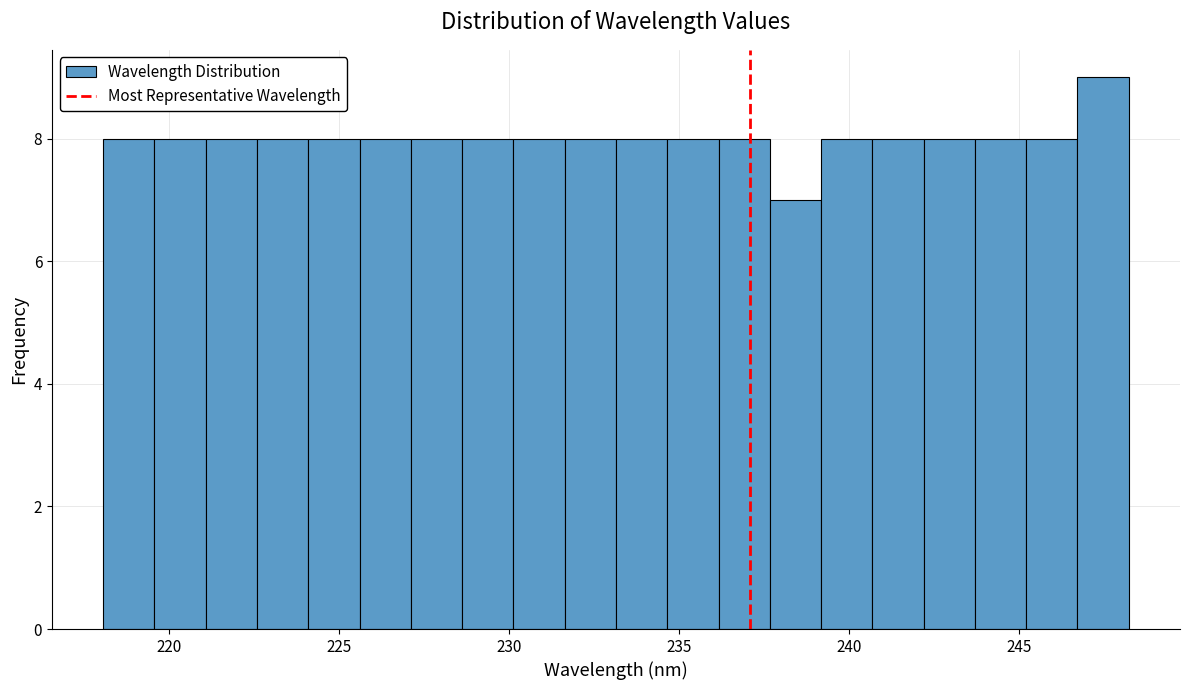

Around what value on the x-axis is the tallest bar? Give the approximate position of its centre, as read against the axis.

247.5